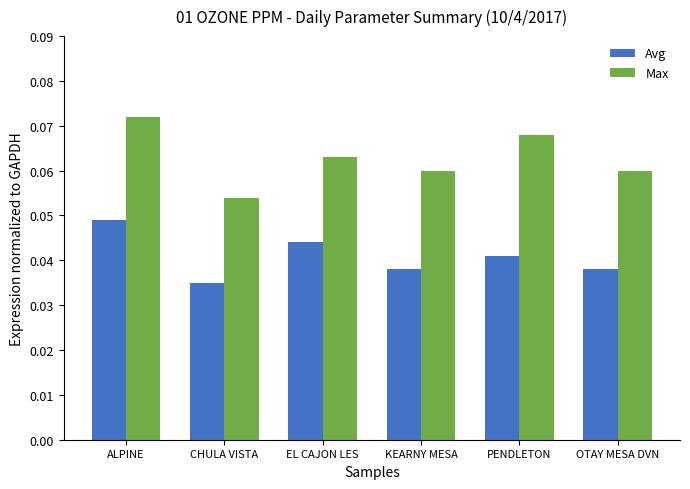

Rank the series by their average value, from lowest to highest.

Avg, Max